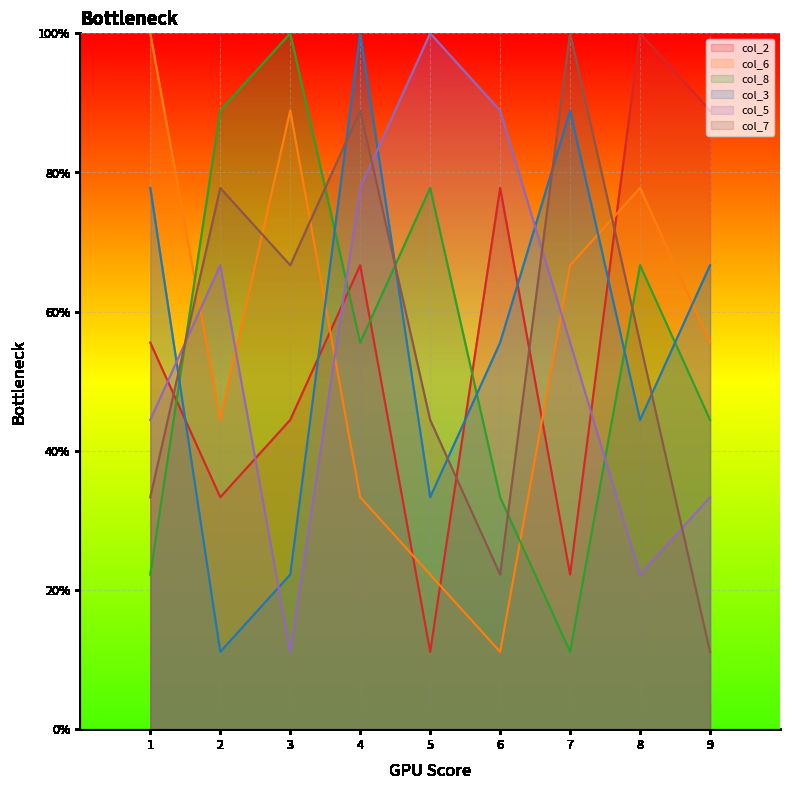

What is the difference between the maximum and second lowest values in the col_7 series?

7